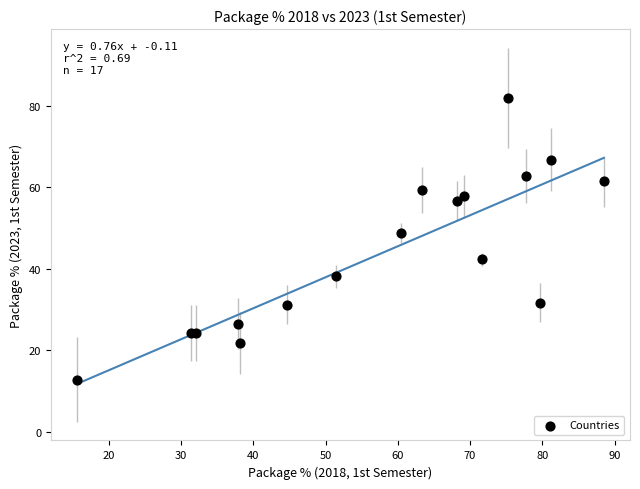

What Y value in the scatter plot is closest to 47?

48.8